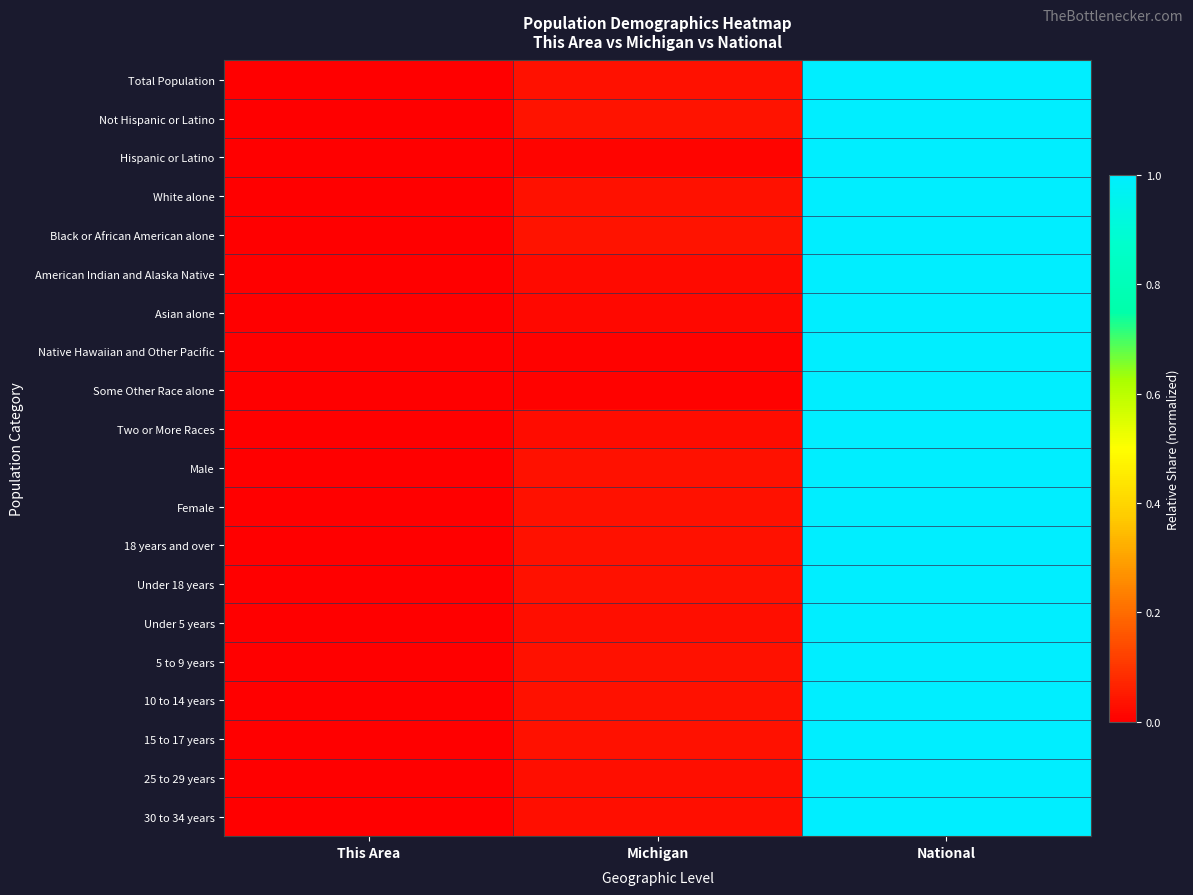

At how many categories does at least one series exceed 0?

3